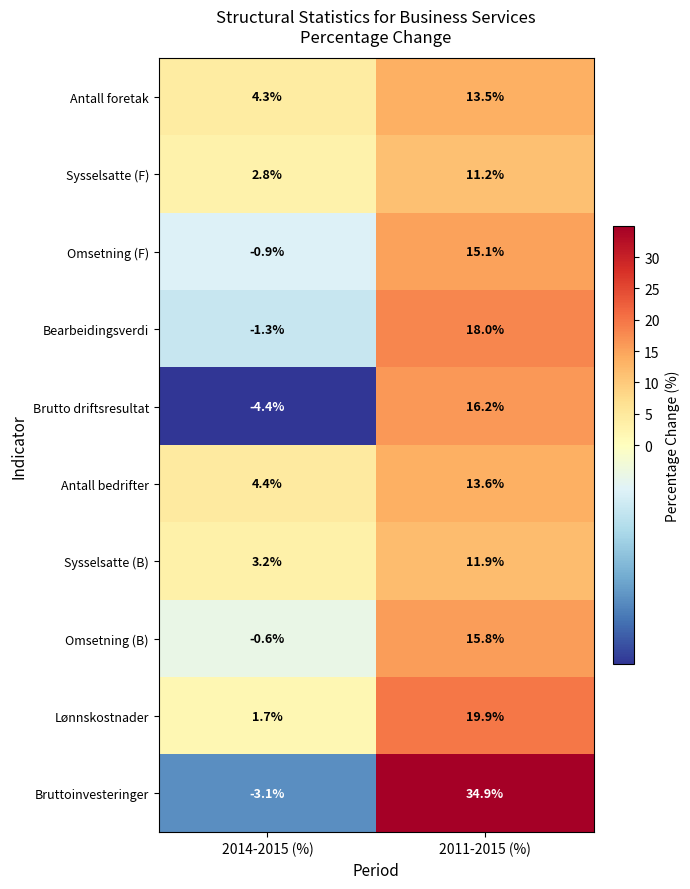

Reading left to right, list all the values displayed in this chart.

Antall foretak: 4.3	13.5
Sysselsatte (F): 2.8	11.2
Omsetning (F): -0.9	15.1
Bearbeidingsverdi: -1.3	18.0
Brutto driftsresultat: -4.4	16.2
Antall bedrifter: 4.4	13.6
Sysselsatte (B): 3.2	11.9
Omsetning (B): -0.6	15.8
Lønnskostnader: 1.7	19.9
Bruttoinvesteringer: -3.1	34.9